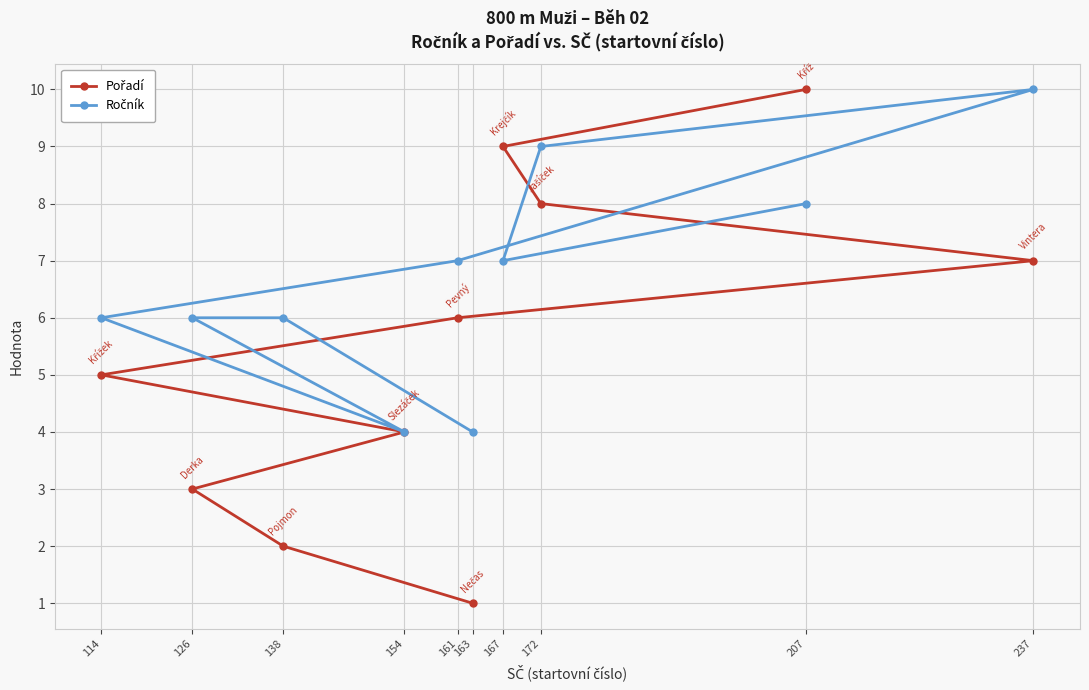

At which category does the chart reach its minimum across all series?

163